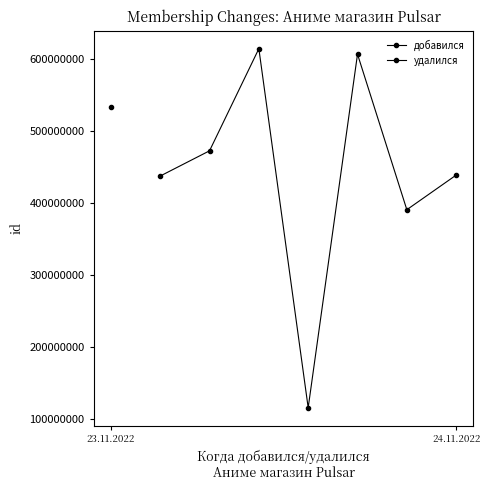

The chart shows a value of 56930379 at 3. True or false?

False